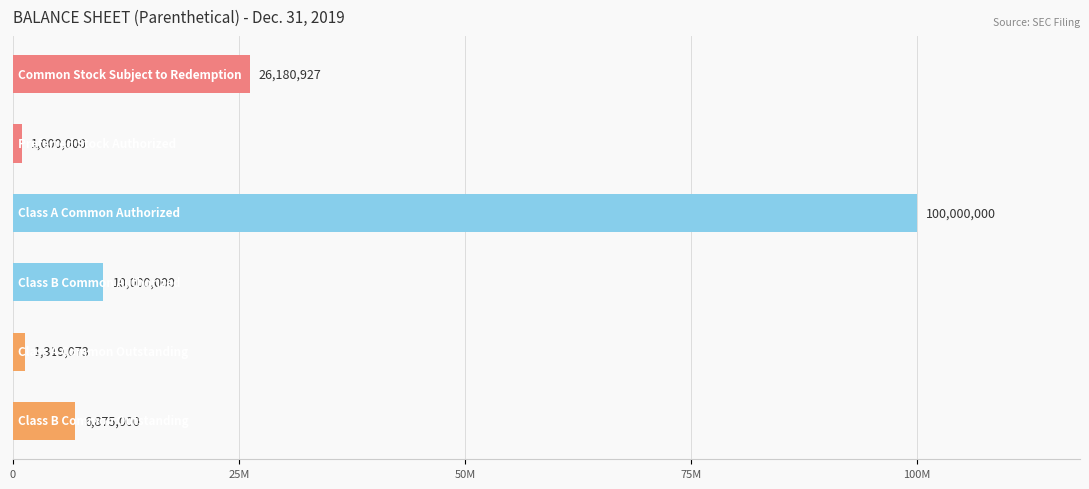

Does the chart contain any negative values?

No